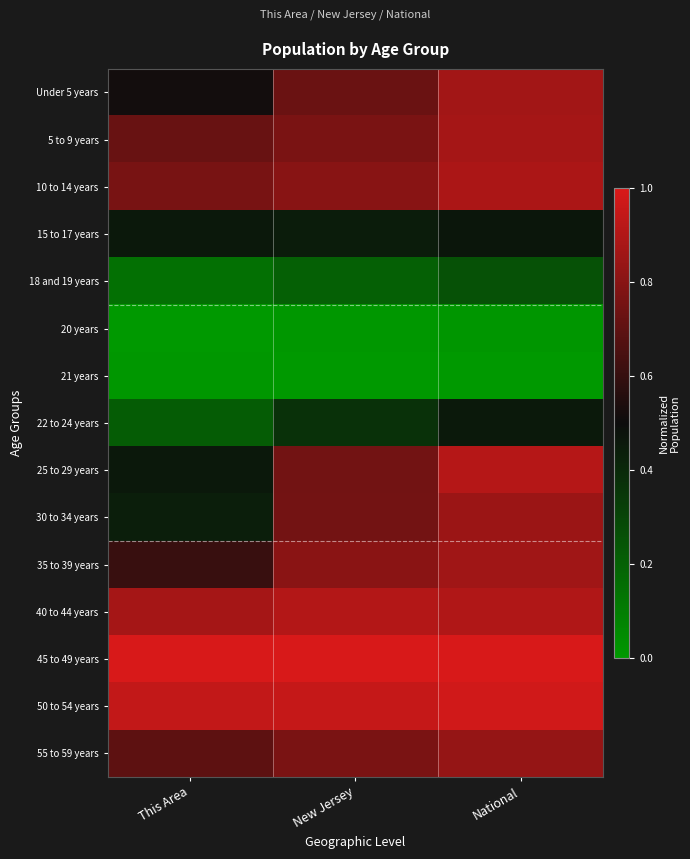

Reading right to left, extract all data points from this chart.

Under 5 years: National=0.9	New Jersey=0.7	This Area=0.5
5 to 9 years: National=0.9	New Jersey=0.8	This Area=0.7
10 to 14 years: National=0.9	New Jersey=0.8	This Area=0.8
15 to 17 years: National=0.5	New Jersey=0.4	This Area=0.5
18 and 19 years: National=0.3	New Jersey=0.2	This Area=0.1
20 years: National=0.0	New Jersey=0.0	This Area=0.0
21 years: National=0.0	New Jersey=0.0	This Area=0.0
22 to 24 years: National=0.5	New Jersey=0.4	This Area=0.2
25 to 29 years: National=0.9	New Jersey=0.7	This Area=0.5
30 to 34 years: National=0.9	New Jersey=0.8	This Area=0.4
35 to 39 years: National=0.9	New Jersey=0.8	This Area=0.6
40 to 44 years: National=0.9	New Jersey=0.9	This Area=0.9
45 to 49 years: National=1.0	New Jersey=1.0	This Area=1.0
50 to 54 years: National=1.0	New Jersey=1.0	This Area=0.9
55 to 59 years: National=0.8	New Jersey=0.8	This Area=0.7